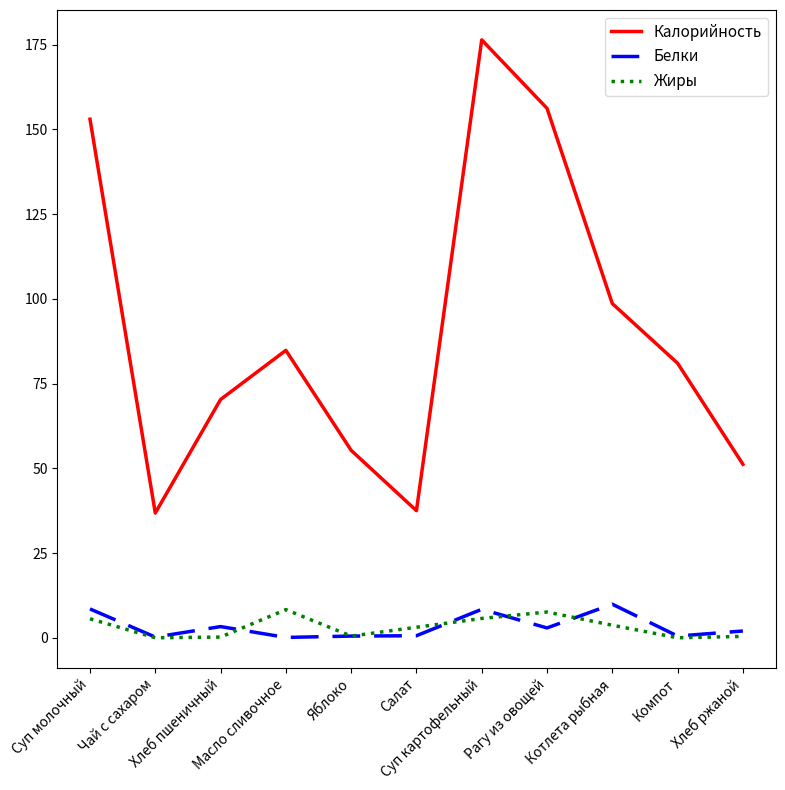

At which category is the sum across all series the highest?

Суп картофельный